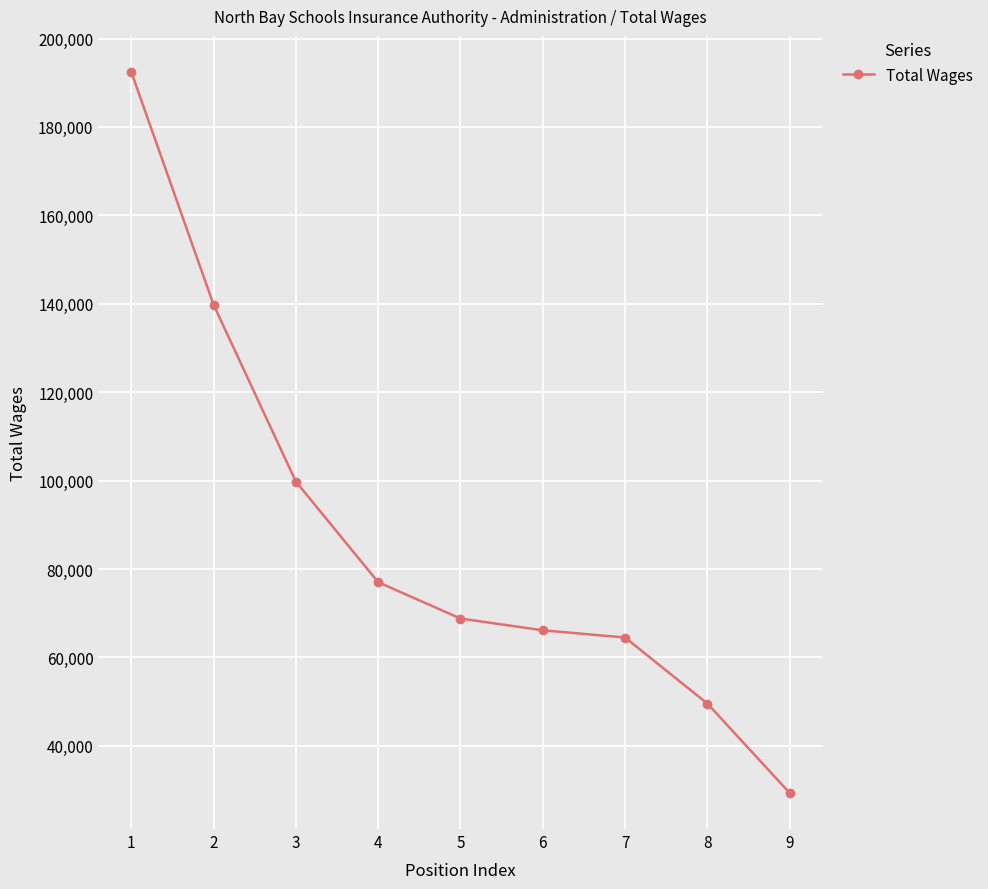

Approximately how many times larger is the value at 6 compared to 4?

0.9